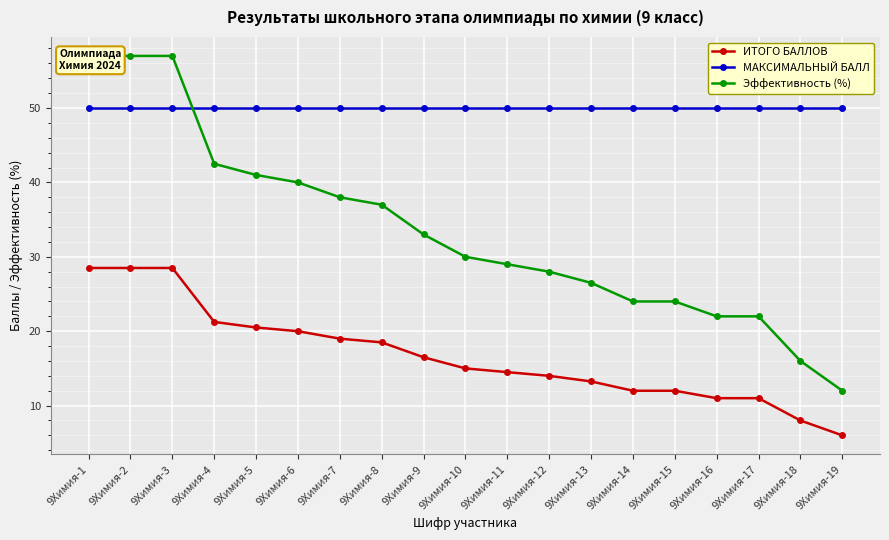

Is the value of ИТОГО БАЛЛОВ at 9Химия-12 greater than the value of Эффективность (%) at 9Химия-17?

No